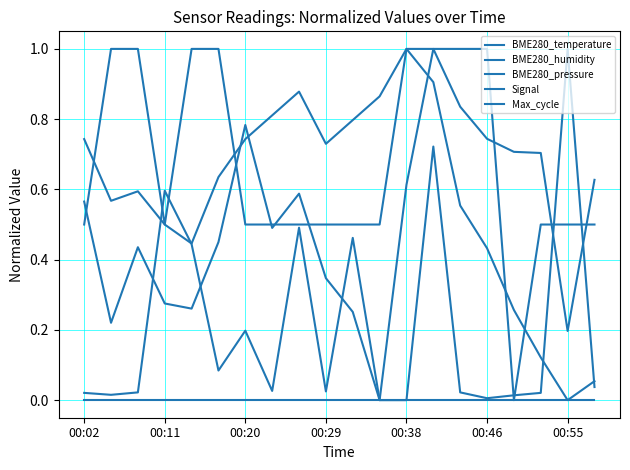

Does the chart have visible grid lines?

Yes